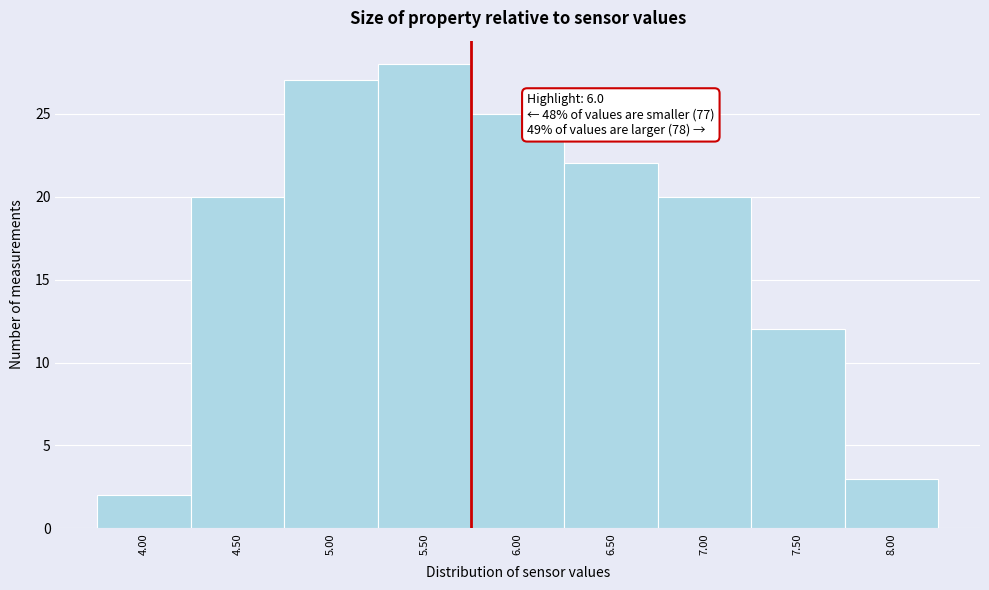

Reading left to right, what are all the values shown in this chart?

2	20	27	28	25	22	20	12	3